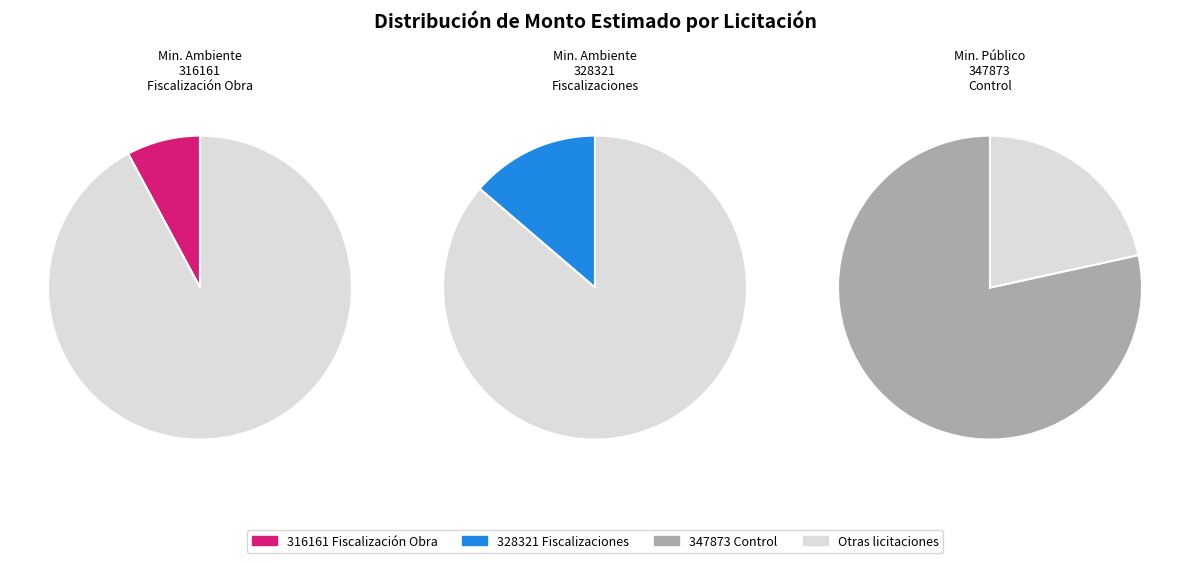

The CONSULTORIA FISCALIZACION OBRA slice represents 22% of the pie. True or false?

False